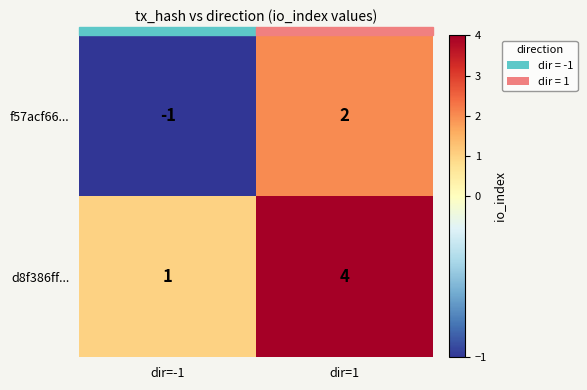

Rank the series by their average value, from highest to lowest.

d8f386ff..., f57acf66...